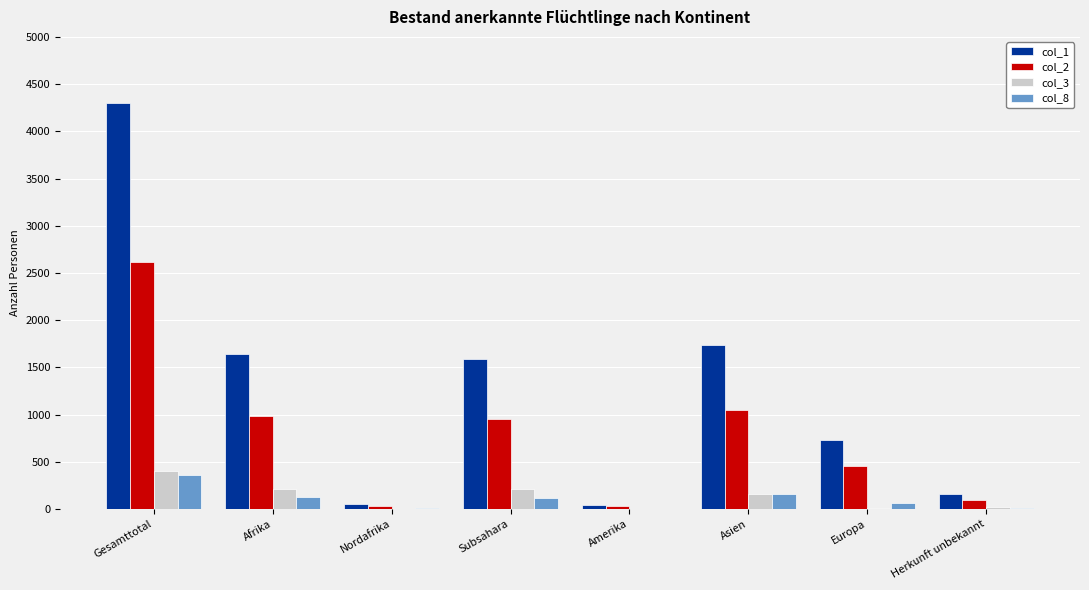

Which series changed the most between Gesamttotal and Subsahara?

col_1